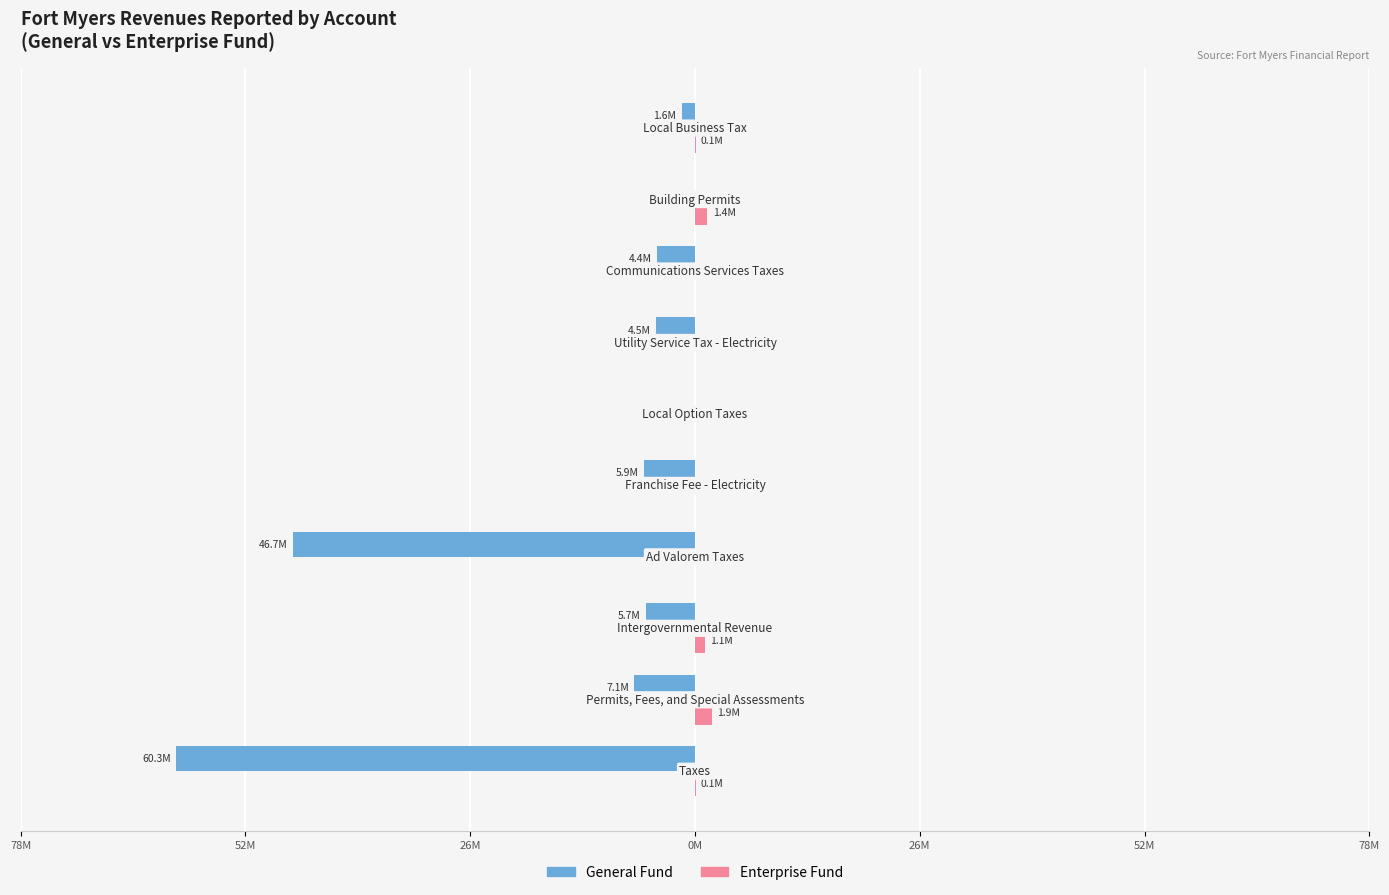

How many bars are there in each group?

2